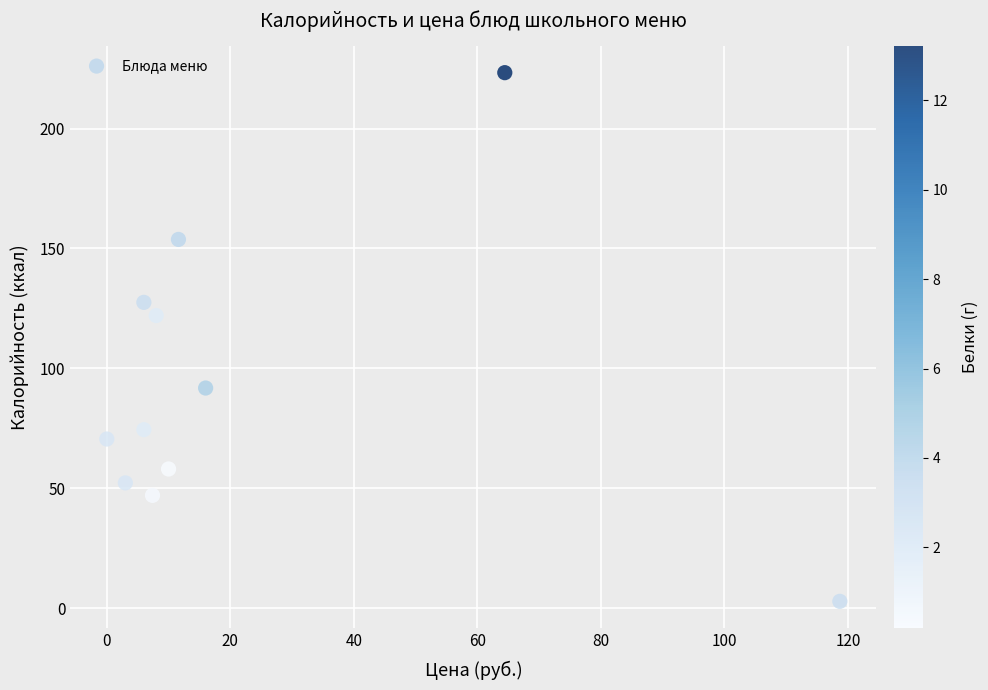

What Y value in the scatter plot is closest to 113?

122.0